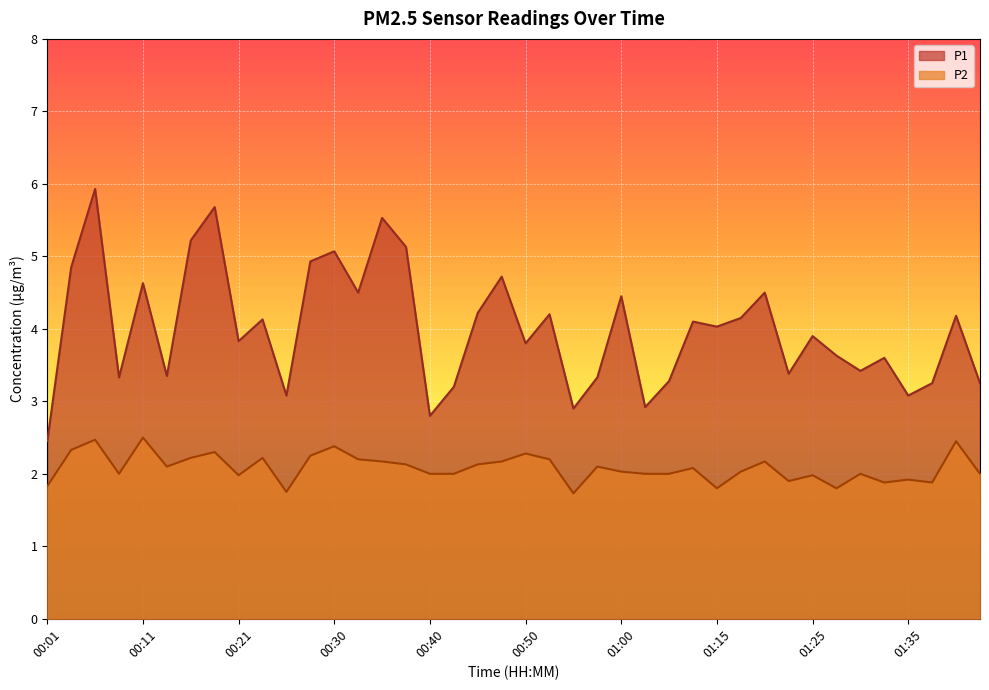

The value of P1 at 00:33 is 4.5. True or false?

True